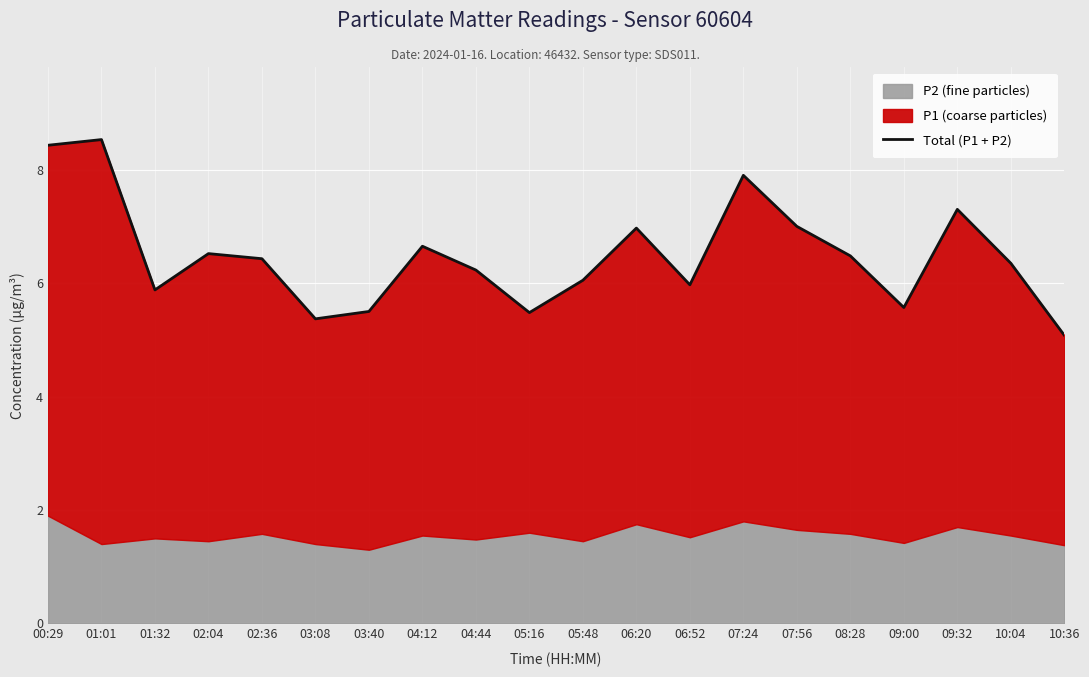

What value does the data have at 07:56?

7.0